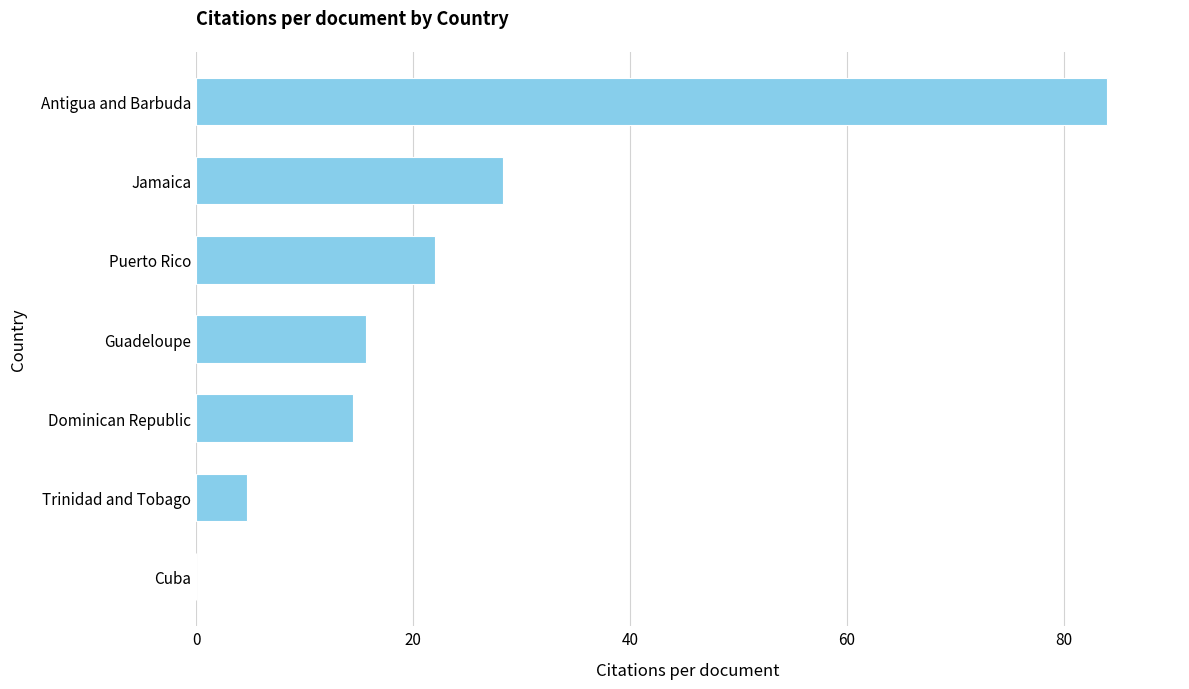

What is the sum of all values?

169.1